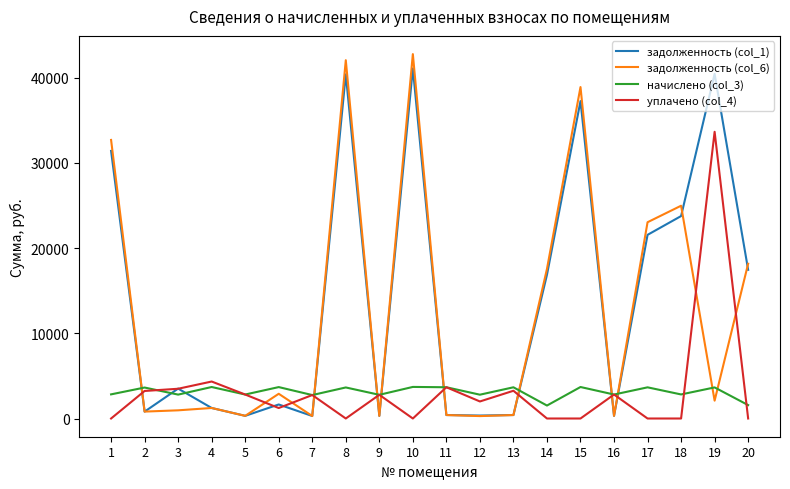

Which series has the largest range (max minus min)?

задолженность (col_6)